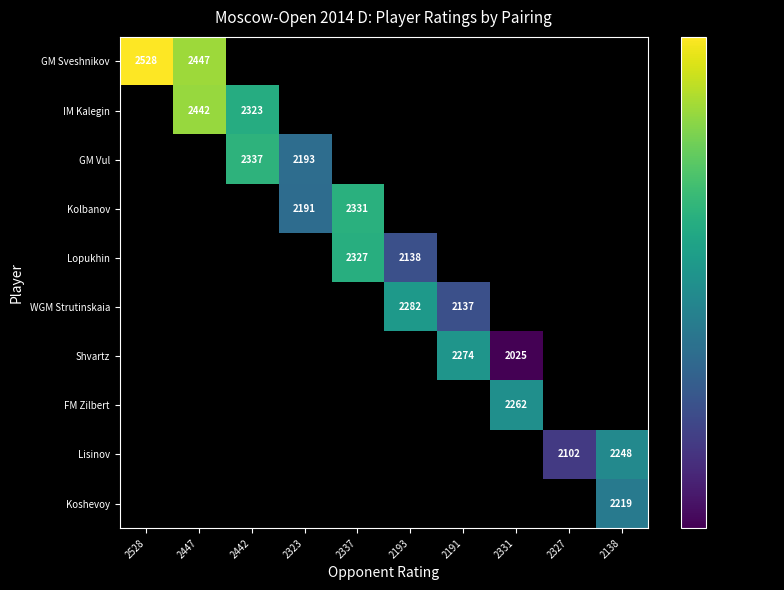

The Lopukhin series shows 2138 at 2193. True or false?

True